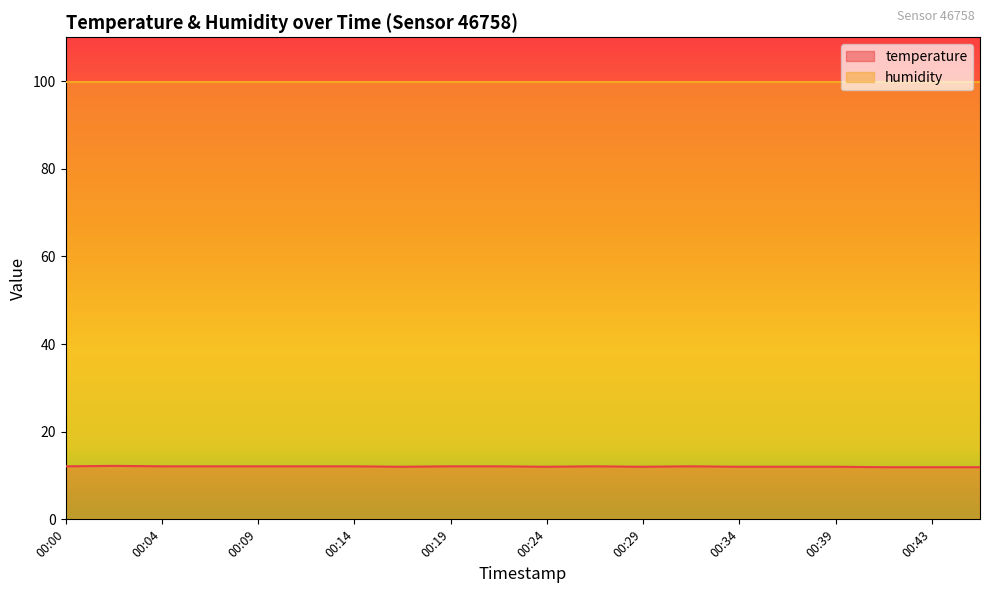

What is the value of the 19th point from the left?

11.9